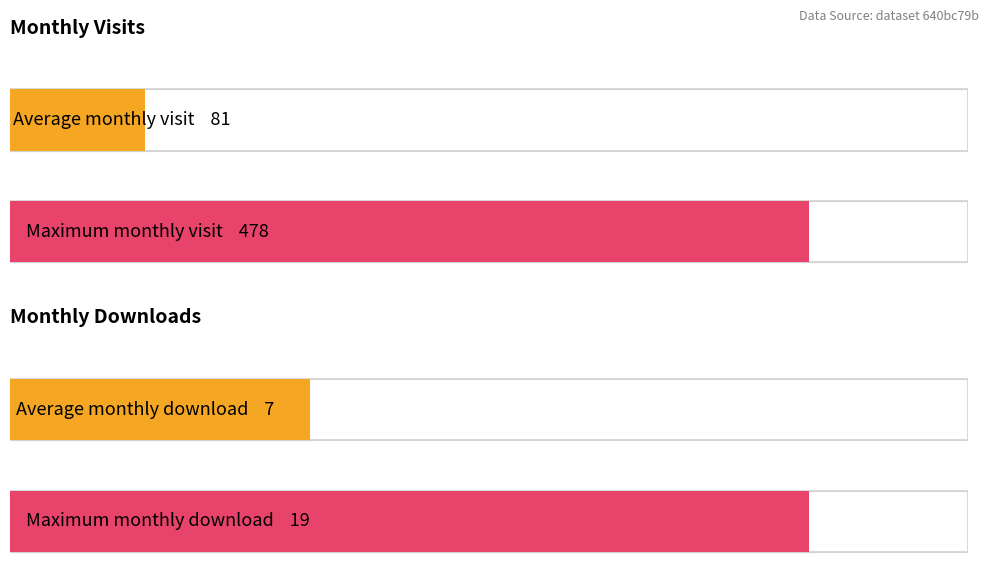

Does the chart contain stacked bars?

No